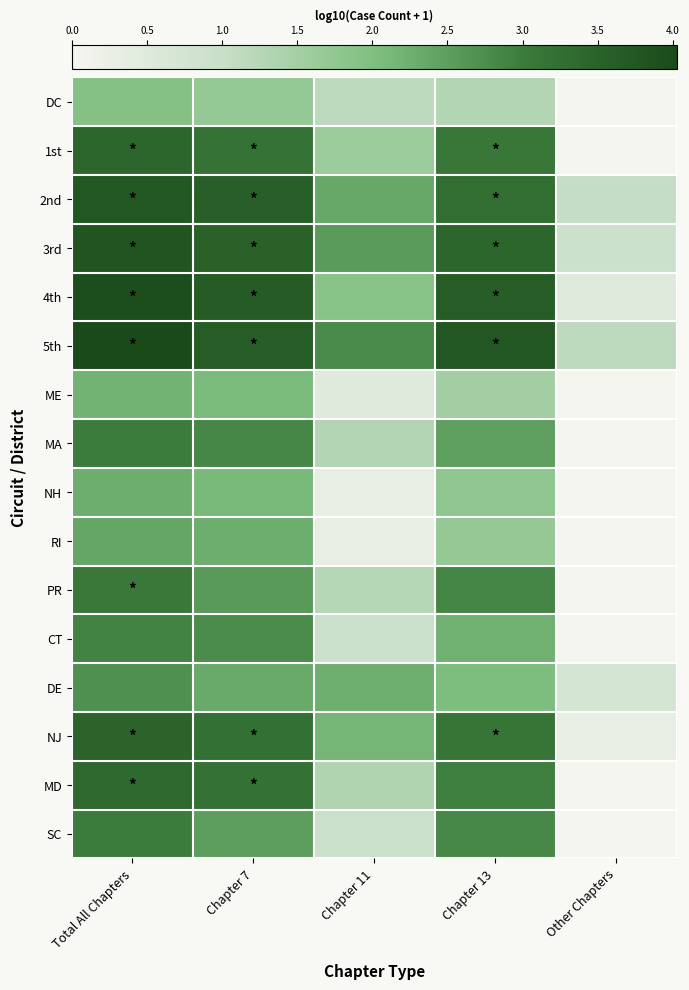

At which category does the chart reach its minimum across all series?

Other Chapters